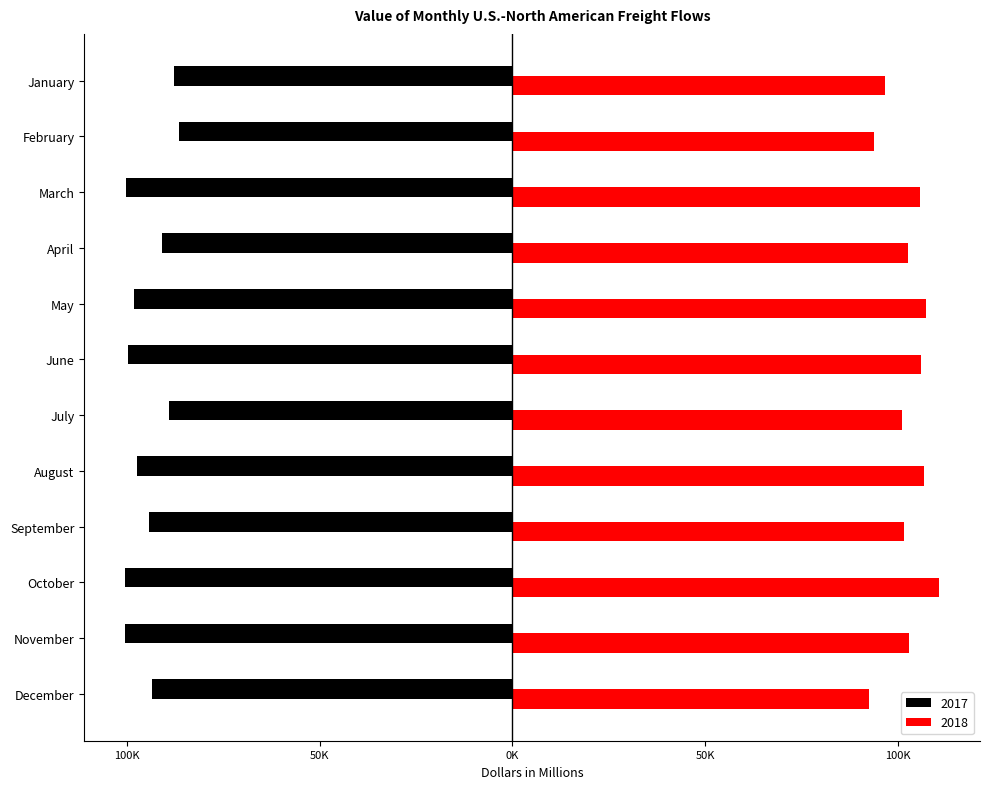

What is the sum of the 2017 values at April and November?

-191680.2